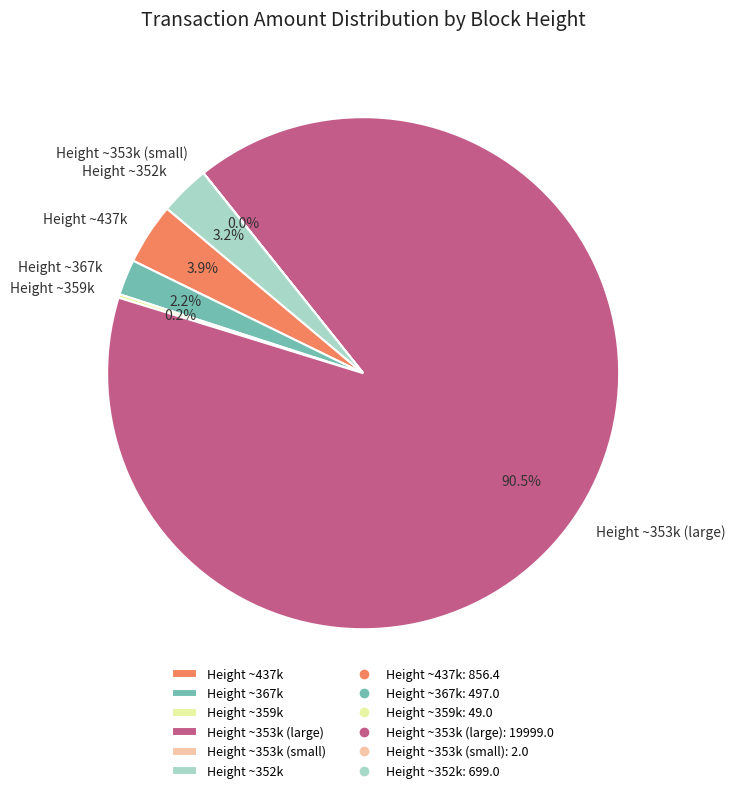

What percentage do Height ~367k and Height ~352k together represent?

5.4%